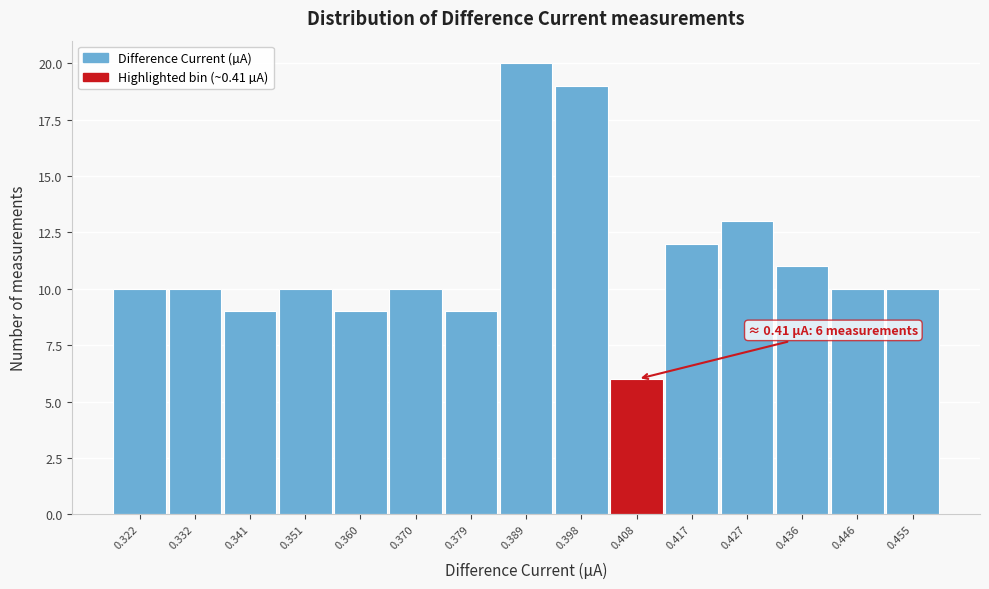

Reading left to right, what are all the values shown in this chart?

0.322=10	0.332=10	0.341=9	0.351=10	0.360=9	0.370=10	0.379=9	0.389=20	0.398=19	0.408=6	0.417=12	0.427=13	0.436=11	0.446=10	0.455=10